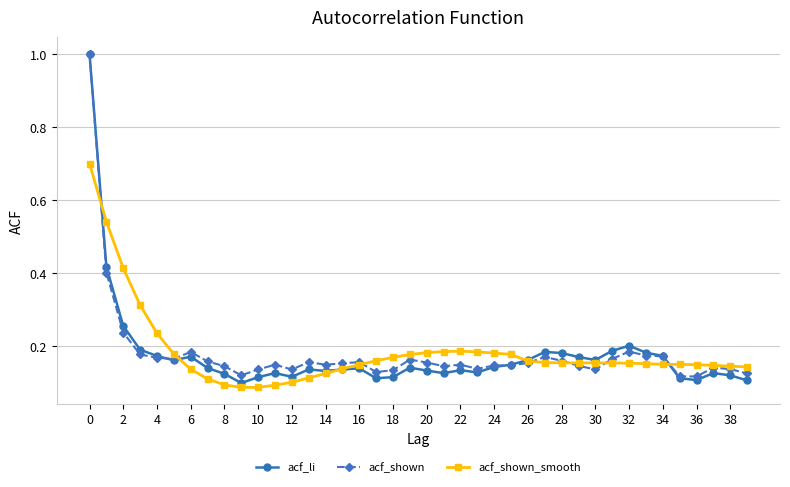

At how many categories does at least one series exceed 0?

40